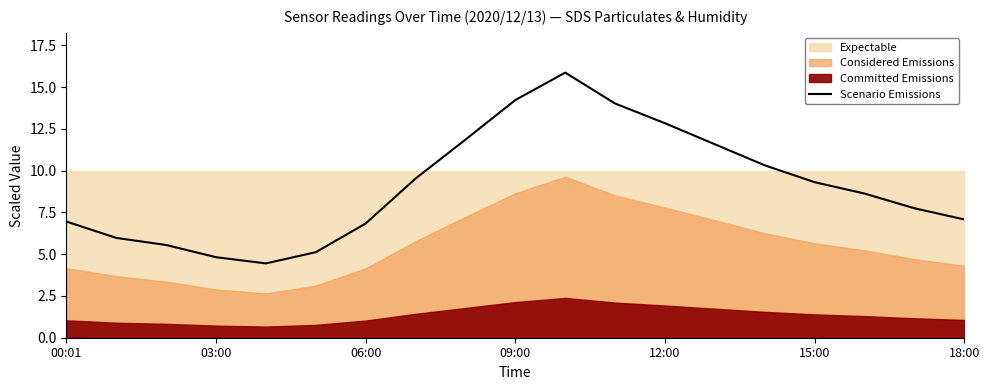

What is the lowest value of the Scenario Emissions series?

4.5